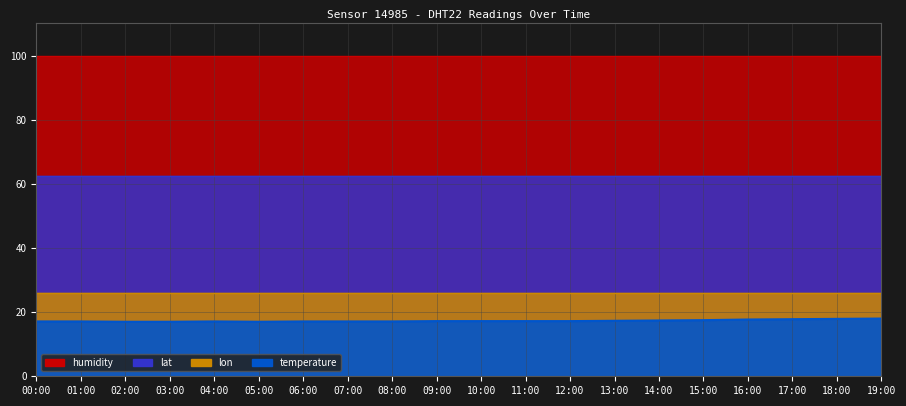

Reading left to right, extract all data points from this chart.

temperature: 00:00=17.1	01:00=17.1	02:00=17.0	03:00=17.0	04:00=17.1	05:00=17.0	06:00=17.1	07:00=17.1	08:00=17.1	09:00=17.2	10:00=17.2	11:00=17.2	12:00=17.2	13:00=17.3	14:00=17.4	15:00=17.5	16:00=17.7	17:00=17.8	18:00=17.9	19:00=18.0
humidity: 00:00=99.9	01:00=99.9	02:00=99.9	03:00=99.9	04:00=99.9	05:00=99.9	06:00=99.9	07:00=99.9	08:00=99.9	09:00=99.9	10:00=99.9	11:00=99.9	12:00=99.9	13:00=99.9	14:00=99.9	15:00=99.9	16:00=99.9	17:00=99.9	18:00=99.9	19:00=99.9
lat: 00:00=62.4	01:00=62.4	02:00=62.4	03:00=62.4	04:00=62.4	05:00=62.4	06:00=62.4	07:00=62.4	08:00=62.4	09:00=62.4	10:00=62.4	11:00=62.4	12:00=62.4	13:00=62.4	14:00=62.4	15:00=62.4	16:00=62.4	17:00=62.4	18:00=62.4	19:00=62.4
lon: 00:00=25.9	01:00=25.9	02:00=25.9	03:00=25.9	04:00=25.9	05:00=25.9	06:00=25.9	07:00=25.9	08:00=25.9	09:00=25.9	10:00=25.9	11:00=25.9	12:00=25.9	13:00=25.9	14:00=25.9	15:00=25.9	16:00=25.9	17:00=25.9	18:00=25.9	19:00=25.9